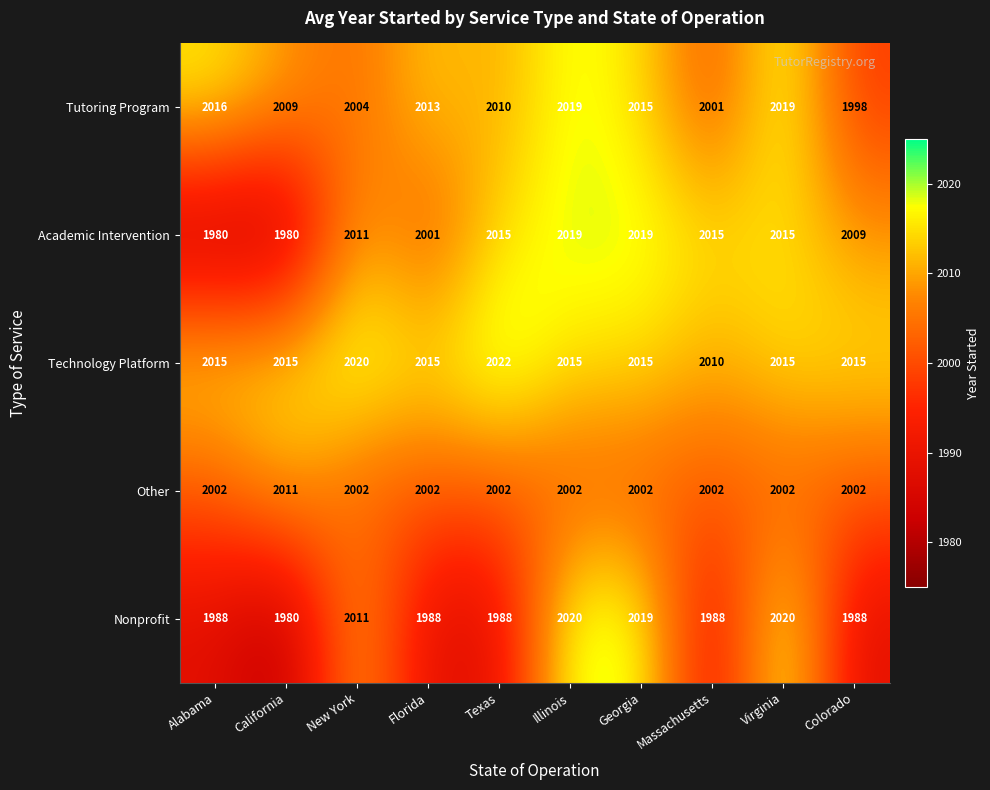

List the series in order of their overall mean, lowest first.

Nonprofit, Other, Academic Intervention, Tutoring Program, Technology Platform